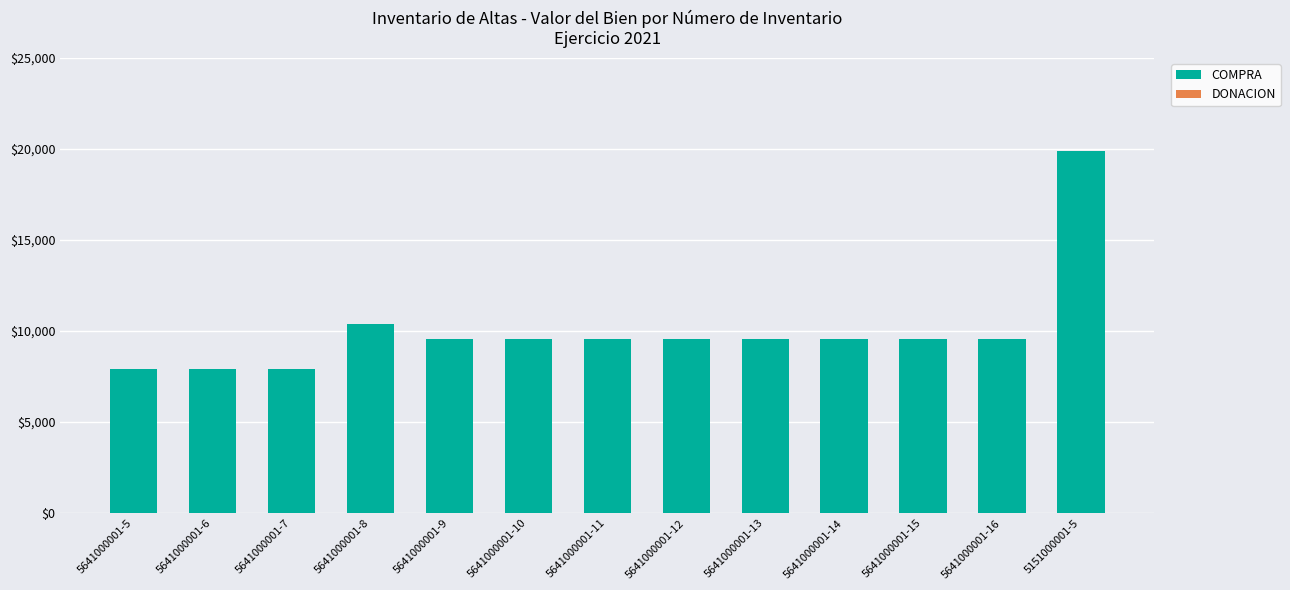

Is it true that the value at 5151000001-5 is 19892.5?

True